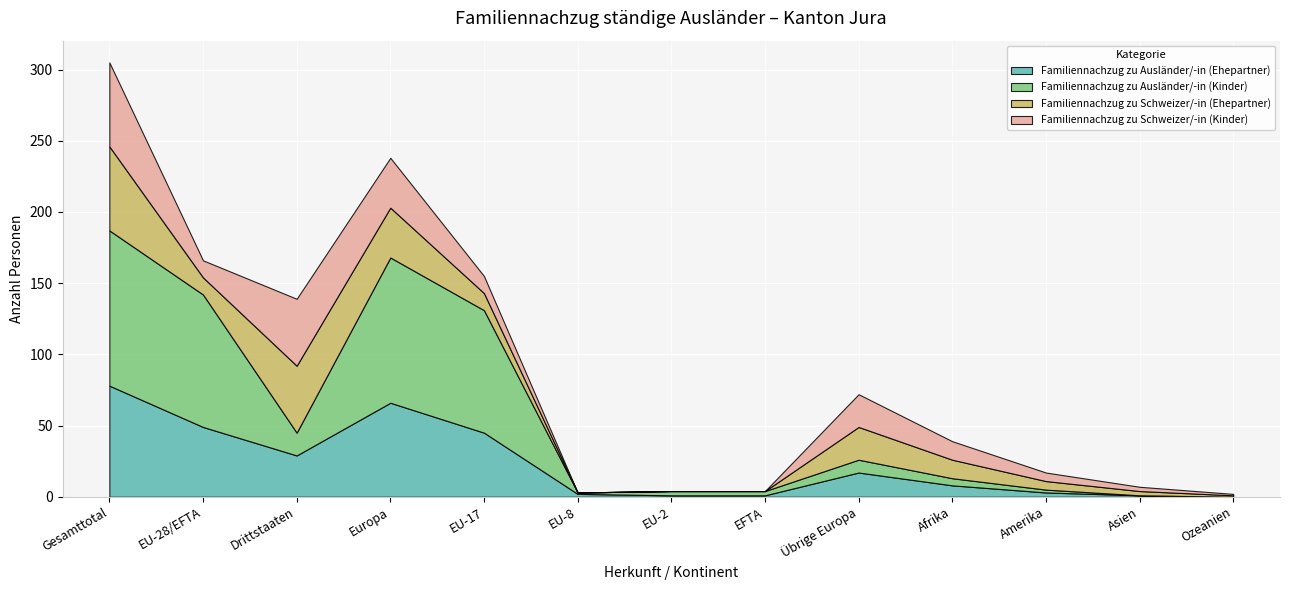

At which category is the sum across all series the highest?

Gesamttotal